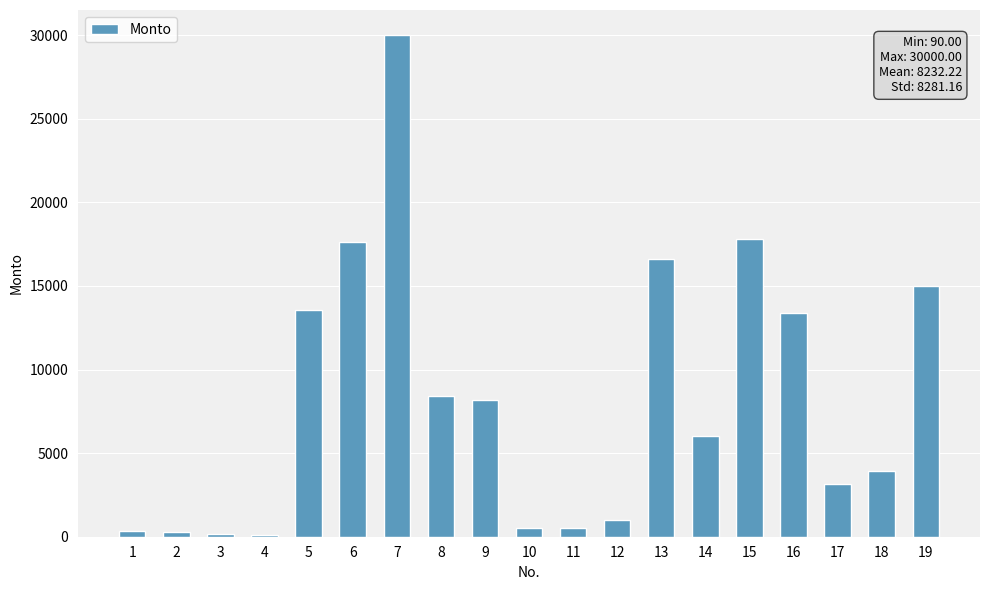

Is it true that the value at 7 is 30000.0?

True